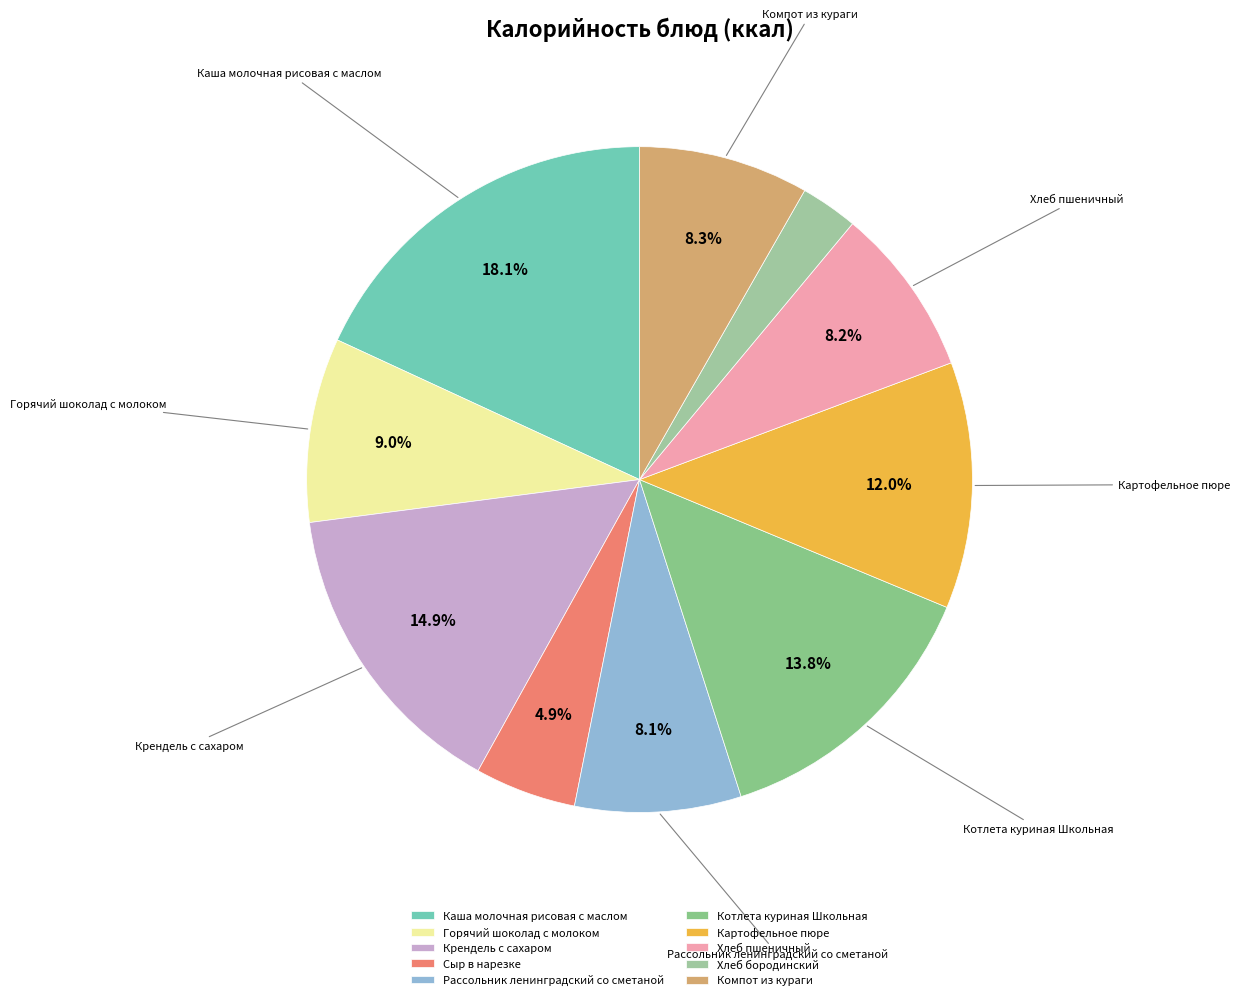

Is Котлета куриная Школьная the majority of the pie?

No